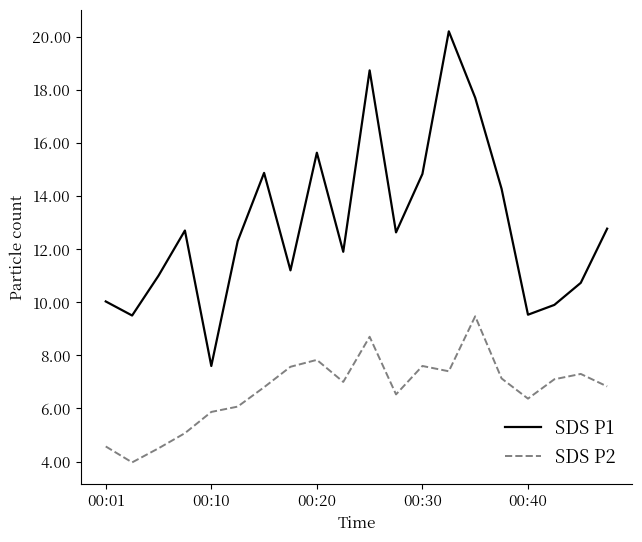

Which series has the largest total across all categories?

SDS P1